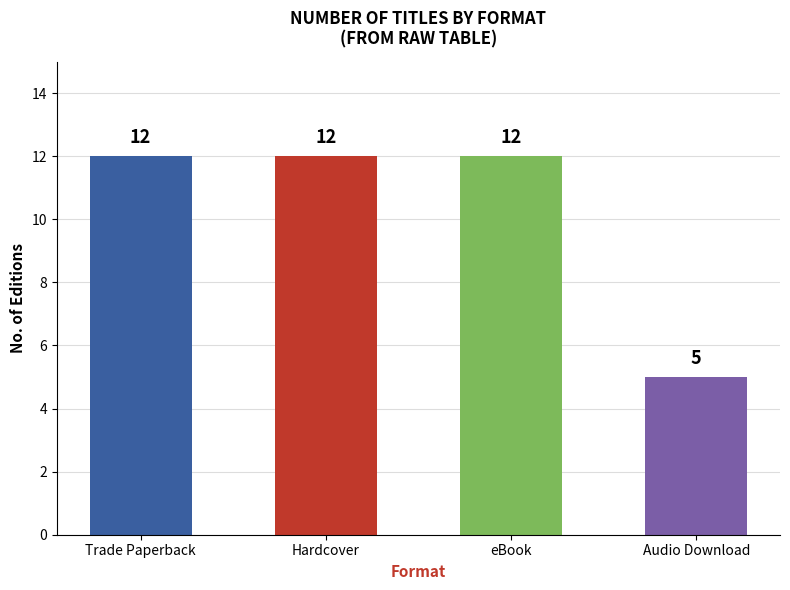

Approximately how many times larger is the value at Trade Paperback compared to Audio Download?

2.4